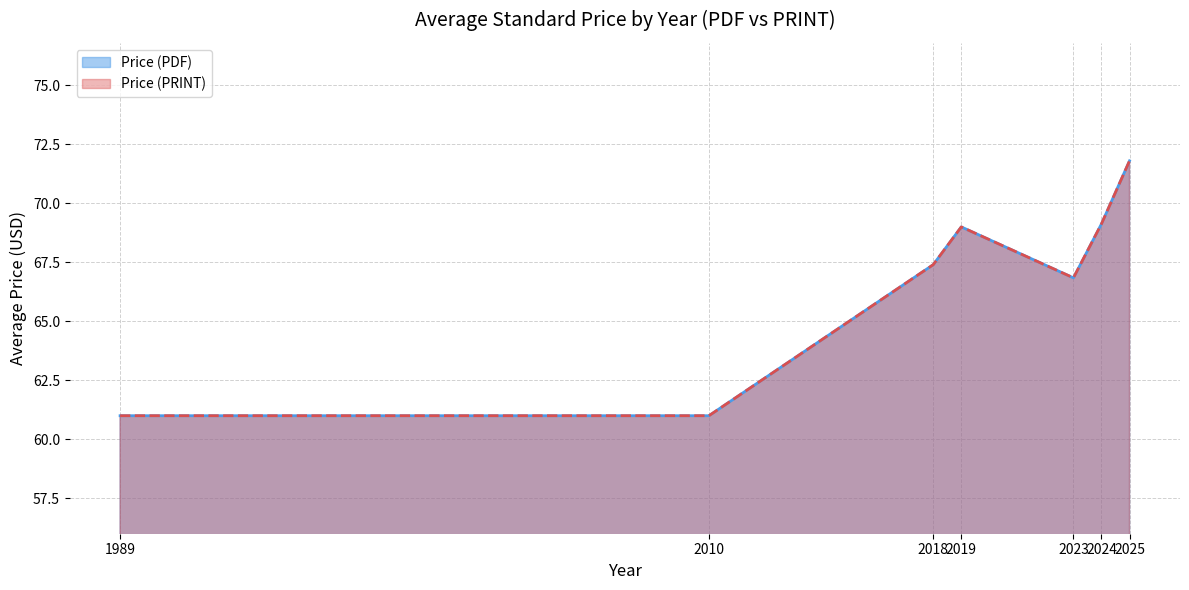

The Price (PDF) series shows 102.7 at 2018. True or false?

False